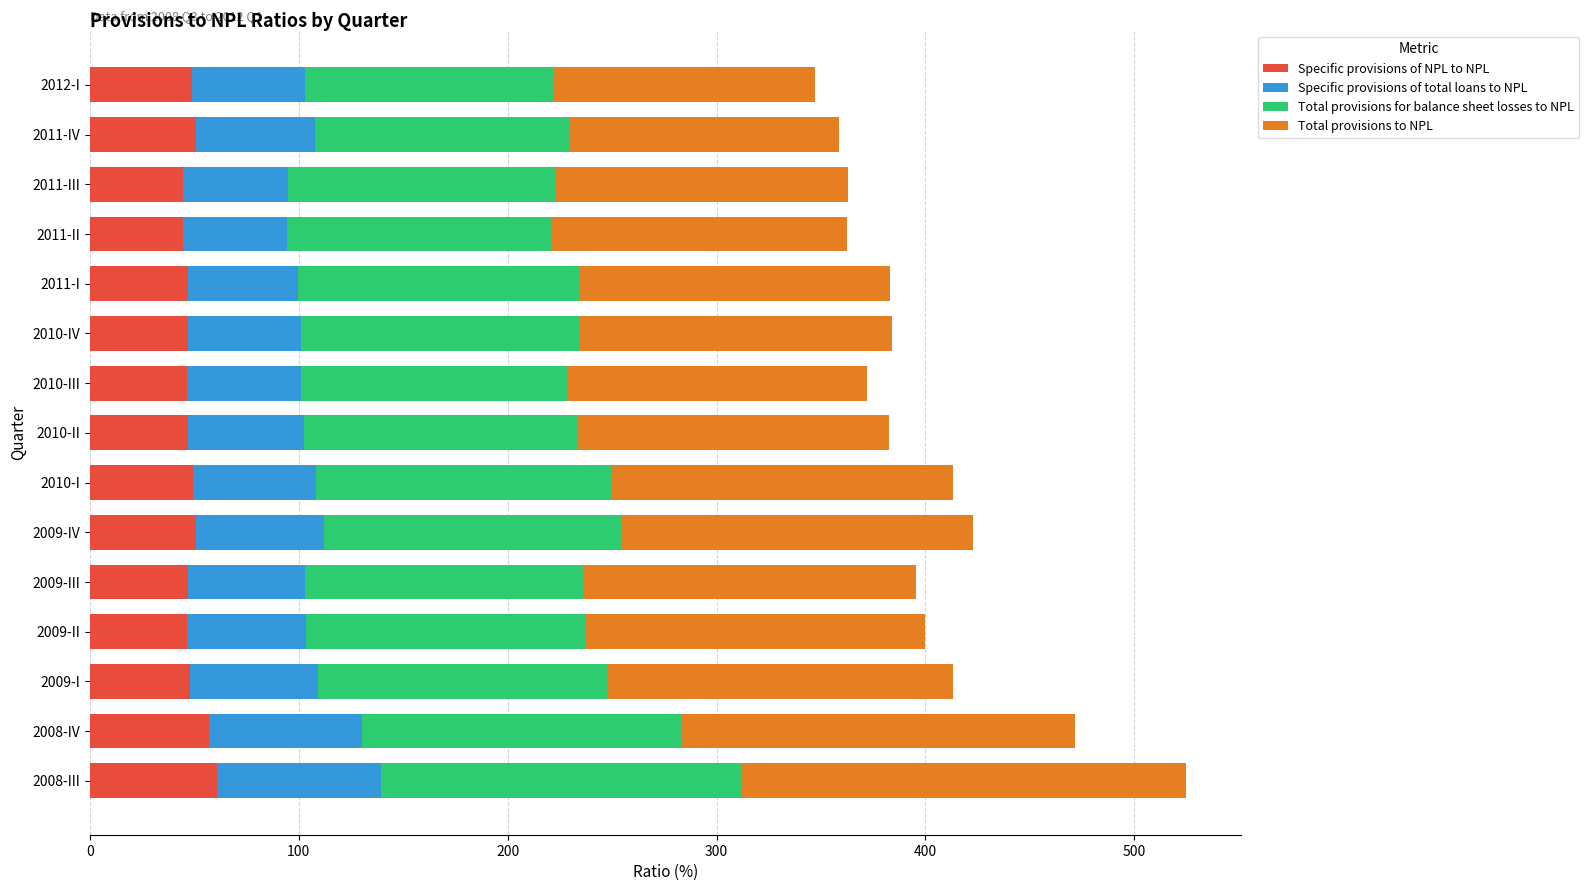

At which category is the sum across all series the highest?

2008-III